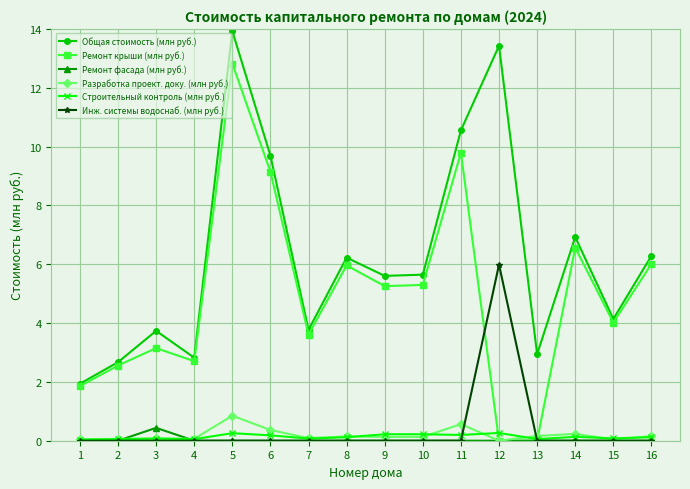

The value of Разработка проект. доку. (млн руб.) at 10 is 0.1. True or false?

True